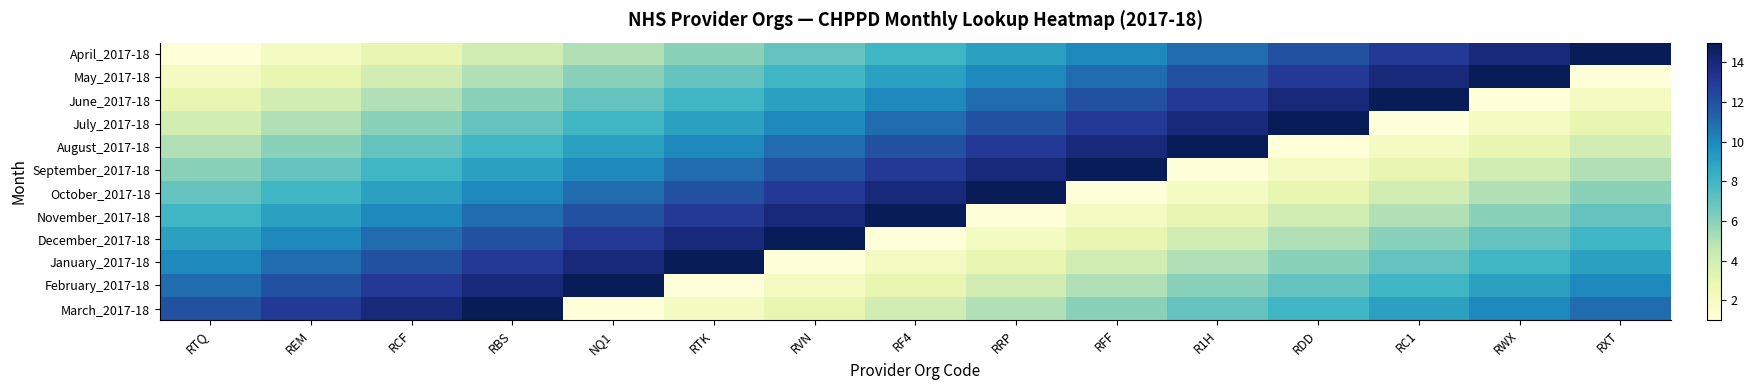

At how many categories does at least one series exceed 5?

15